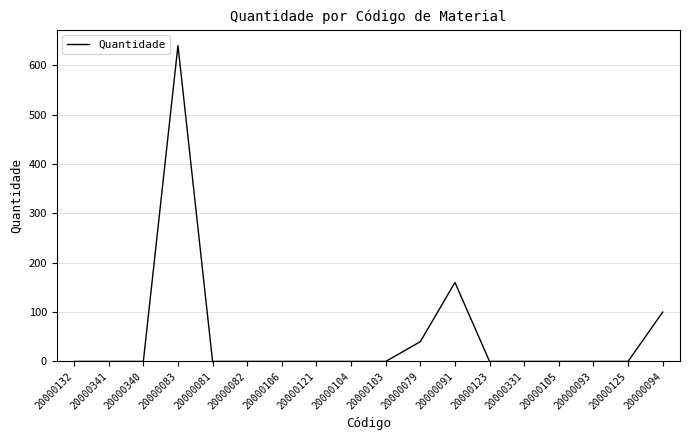

What is the sum of the values at 20000083 and 20000079?

680